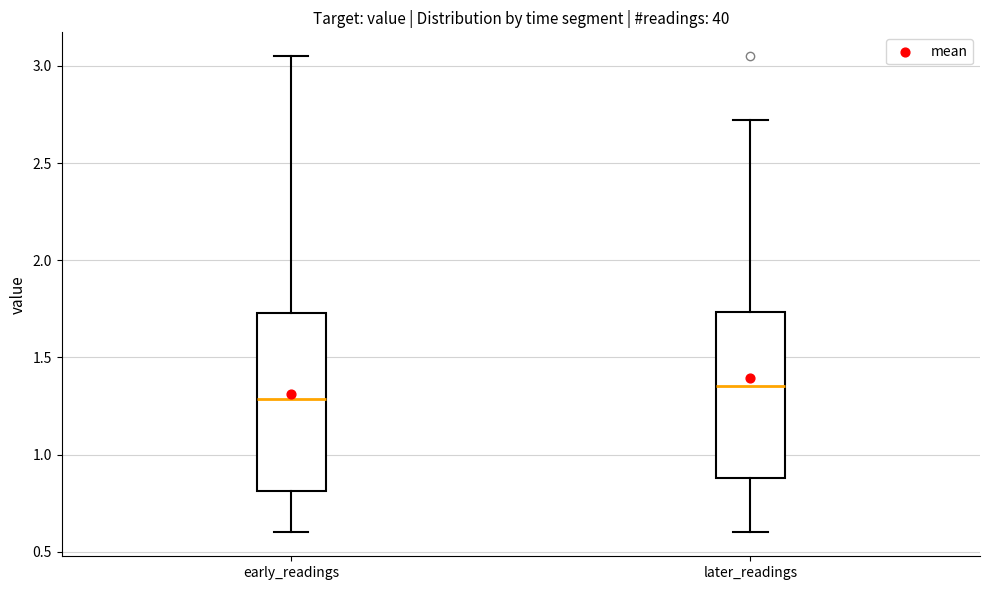

Which box has the lowest median line?

early_readings